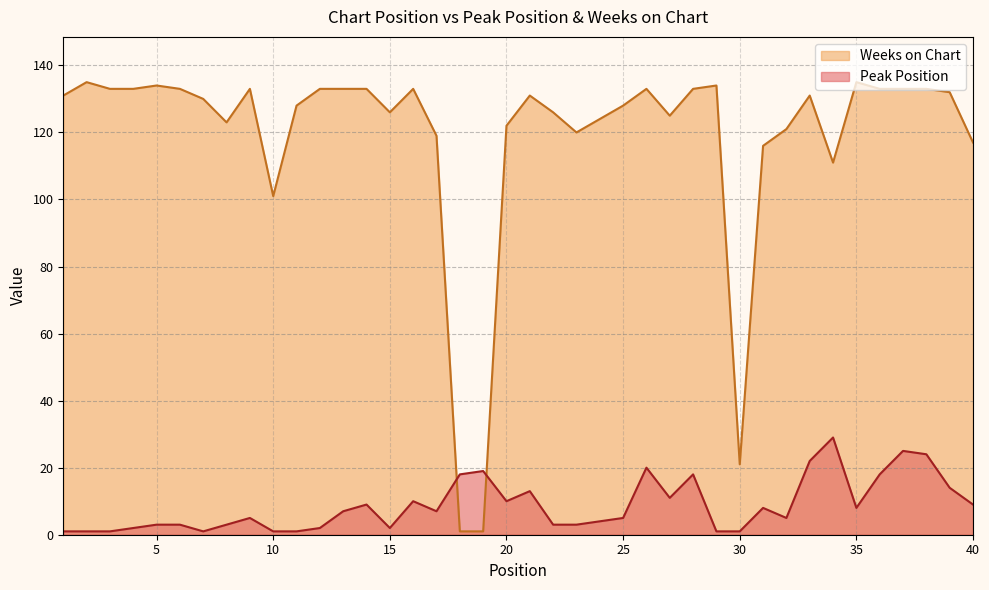

Which category has the lowest value in the Peak Position series?

1